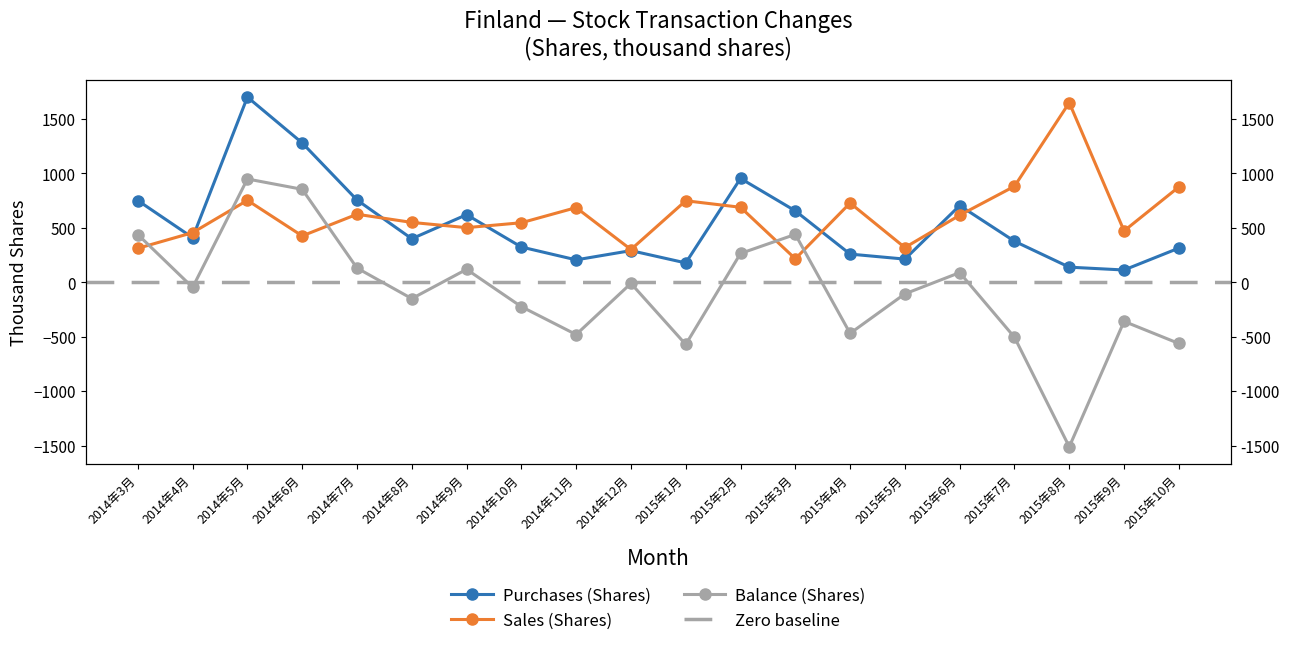

Where is the first local minimum for Balance (Shares)?

2014年4月